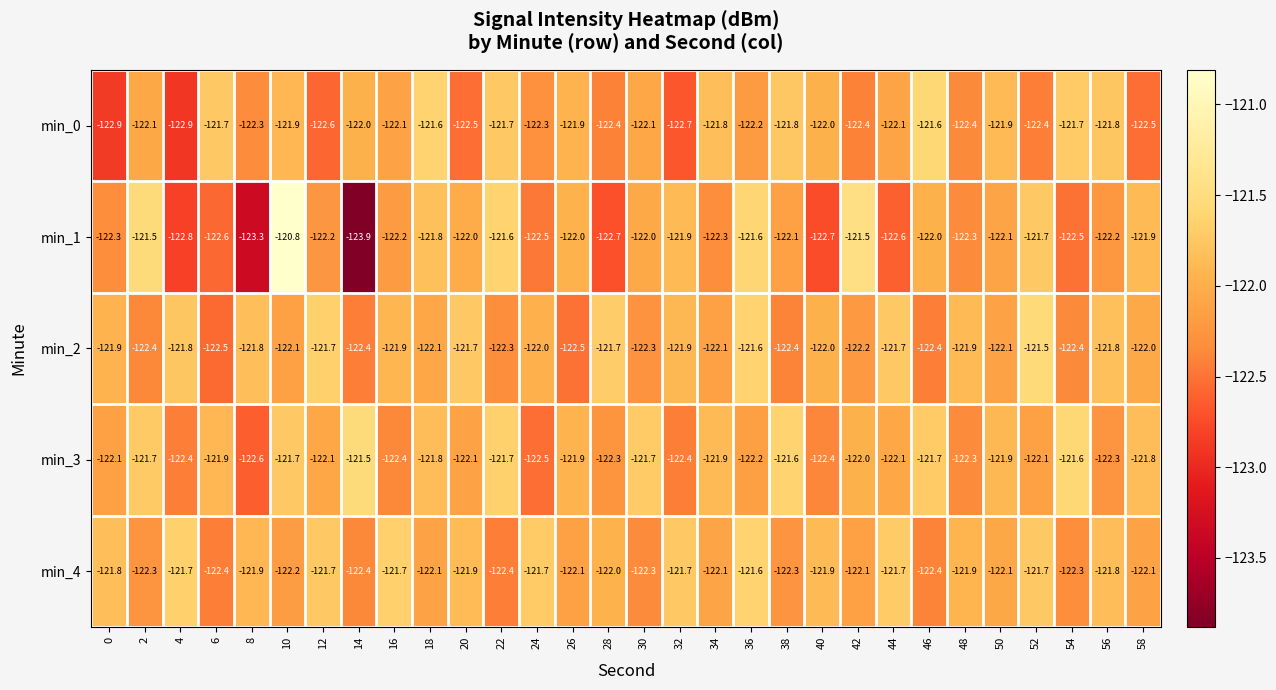

What is the sum of all min_4 values?

-3660.3